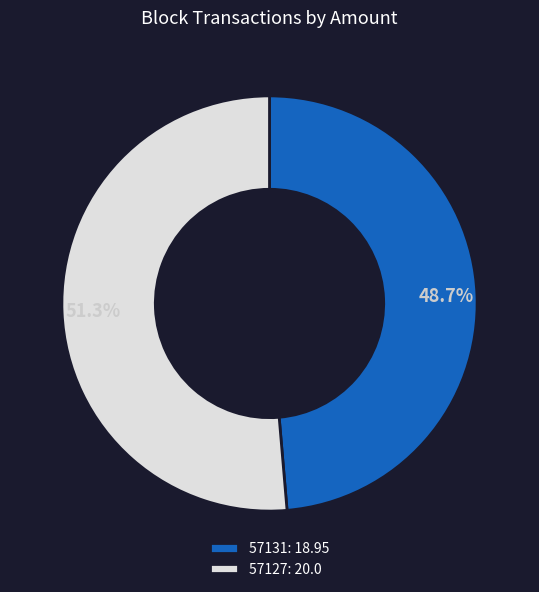

Which has a higher value, 57127 or 57131?

57127